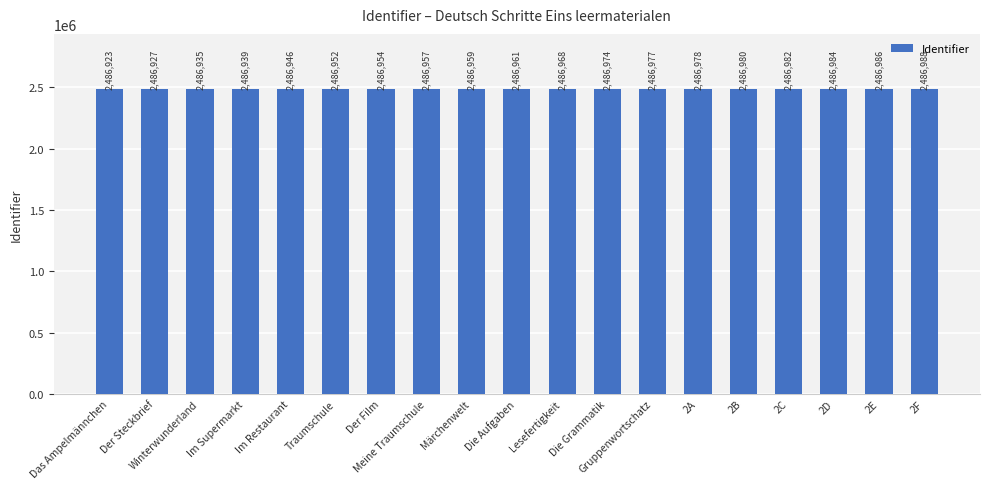

How many categories are shown in the chart?

19